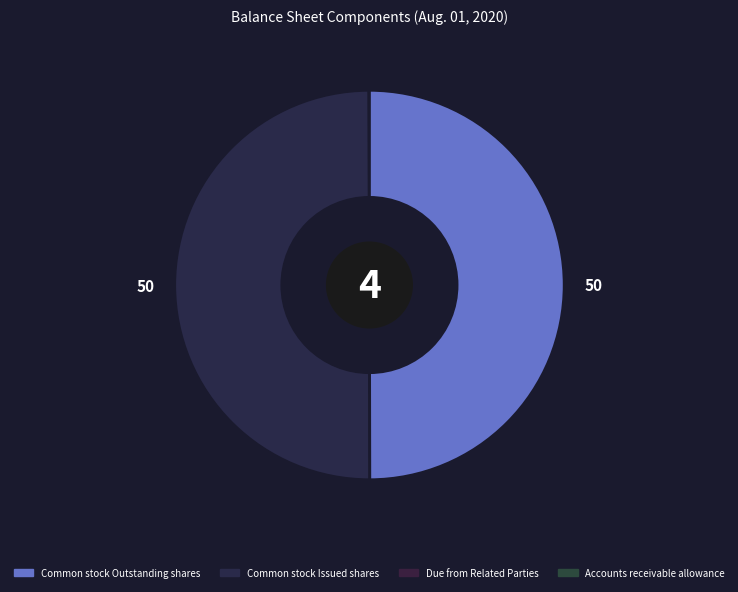

To the nearest percent, what is the average slice percentage?

25%